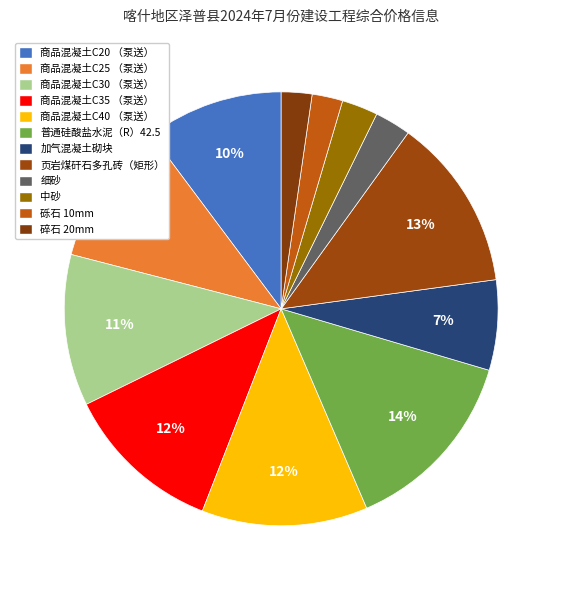

How many segments does this pie chart have?

12